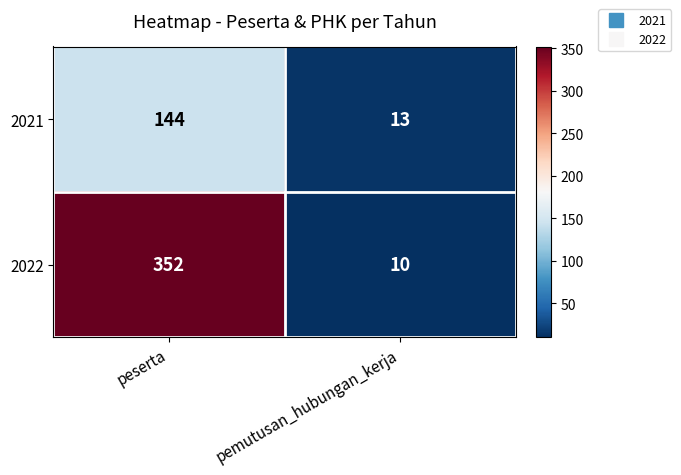

Which label corresponds to the largest value in the chart?

peserta